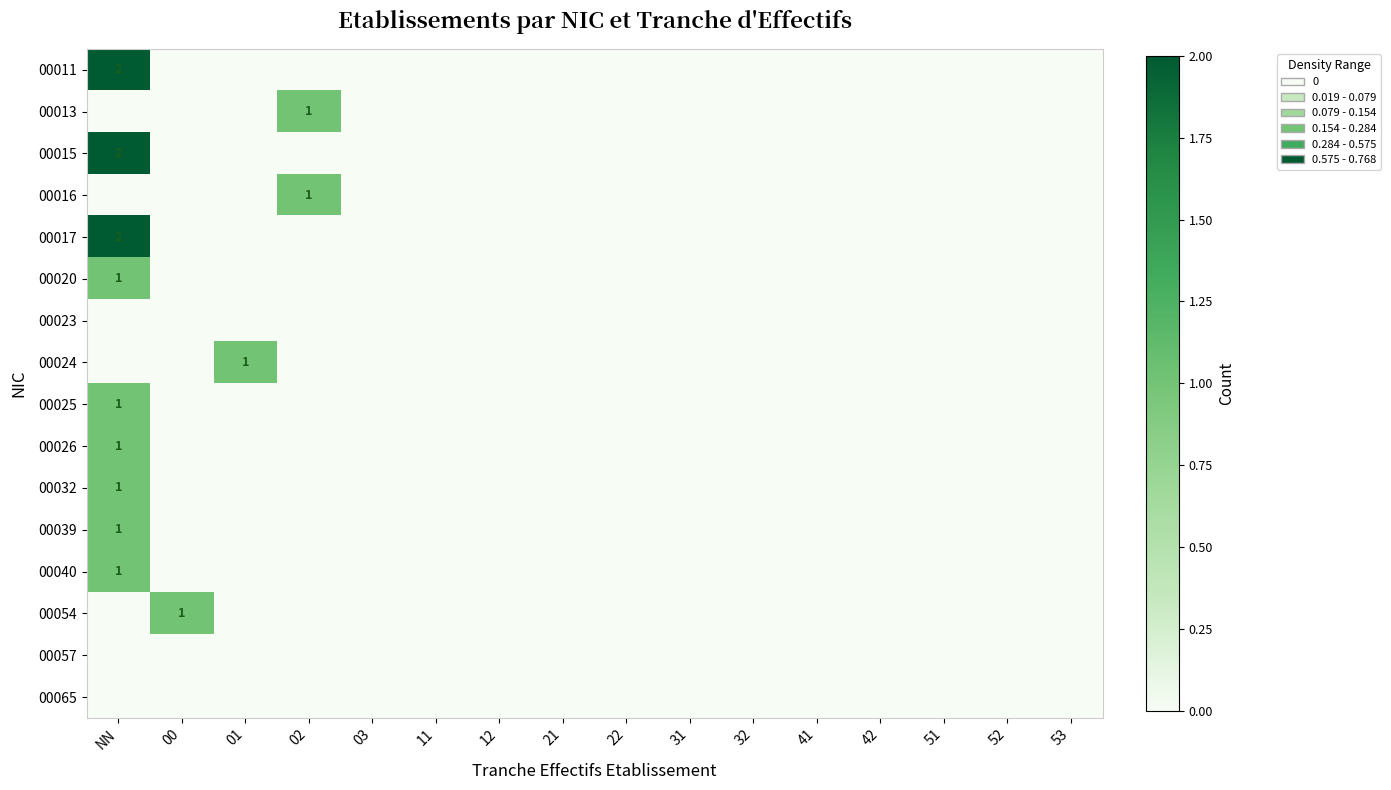

At 00, list the series in order from largest to smallest.

00054, 00011, 00013, 00015, 00016, 00017, 00020, 00023, 00024, 00025, 00026, 00032, 00039, 00040, 00057, 00065